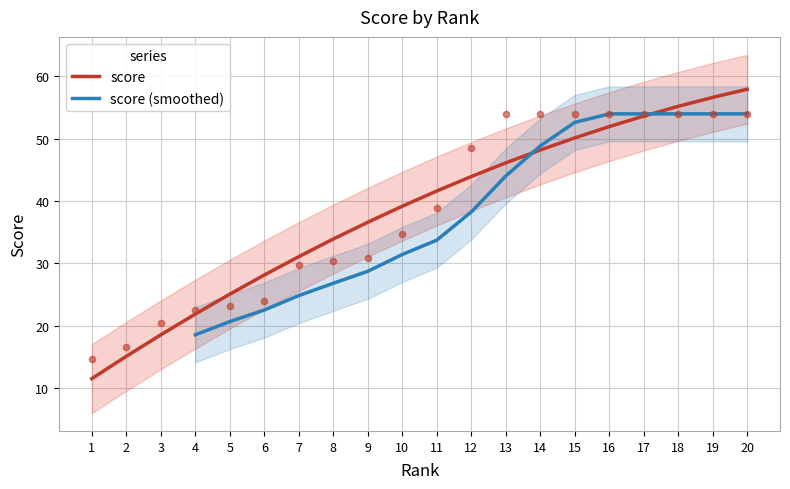

What is the change in value from 1 to 12?

+33.8